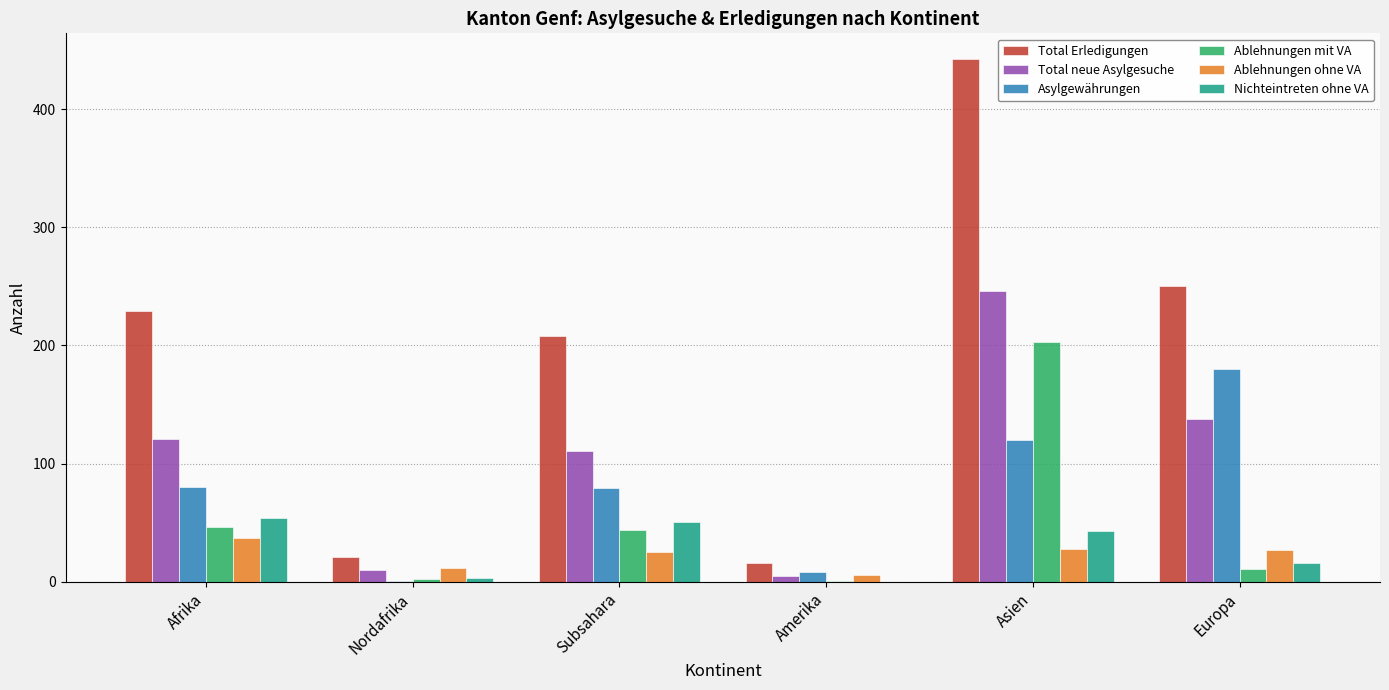

What is the maximum value shown in the chart?

442